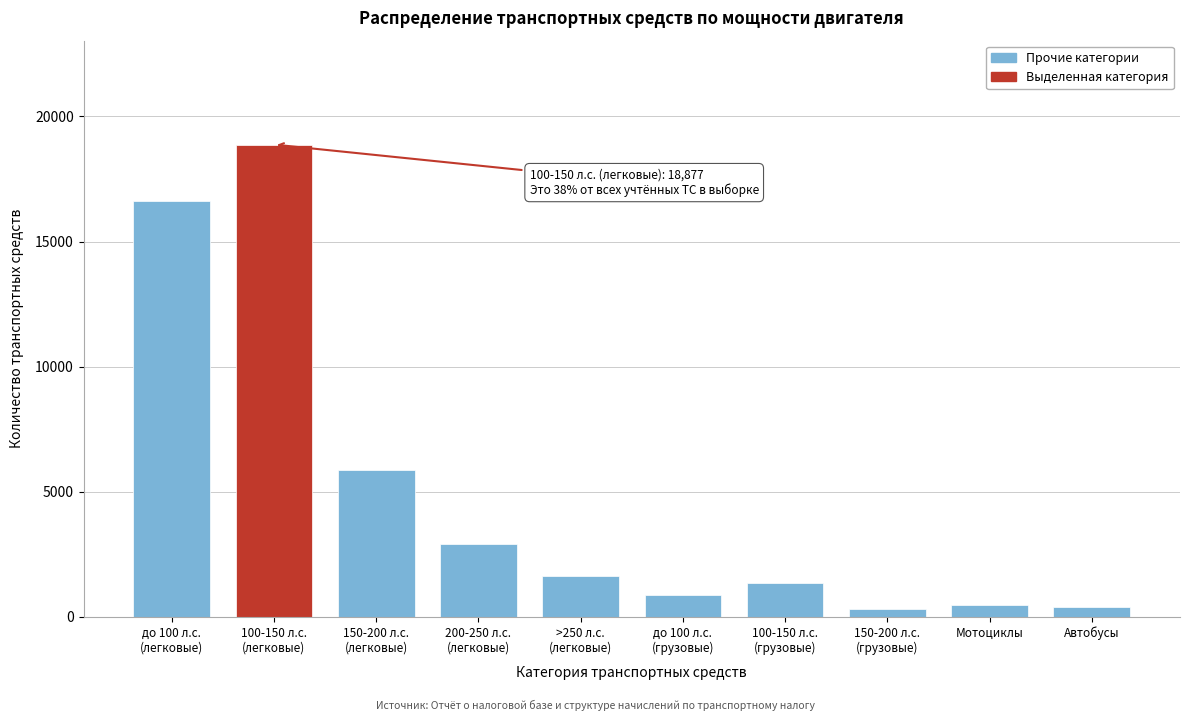

What is the value of the 2nd bar from the left?

18877